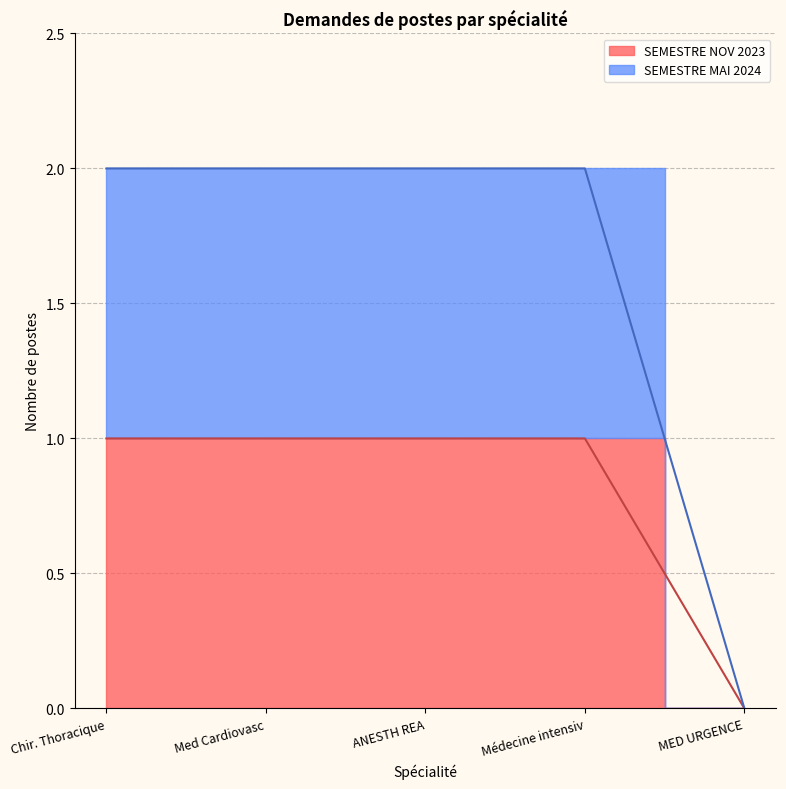

Rank the series by their average value, from highest to lowest.

SEMESTRE MAI 2024, SEMESTRE NOV 2023